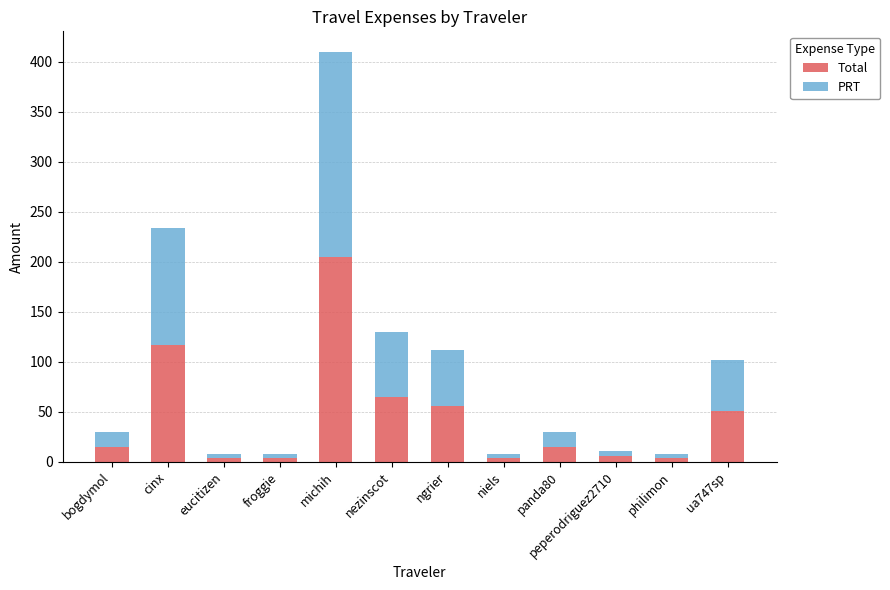

What is the average value of the Total series?

45.4